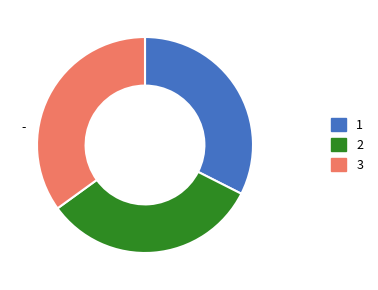

Is there any slice that represents more than half of the pie?

No